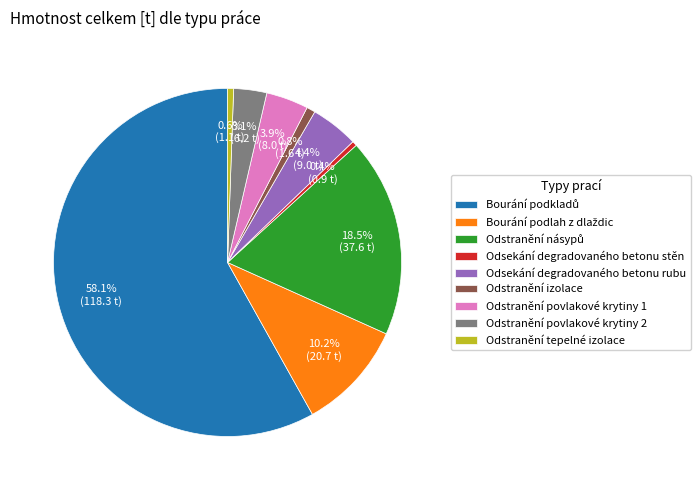

Approximately how many times larger is the value at Odstranění izolace compared to Odstranění povlakové krytiny 2?

0.3